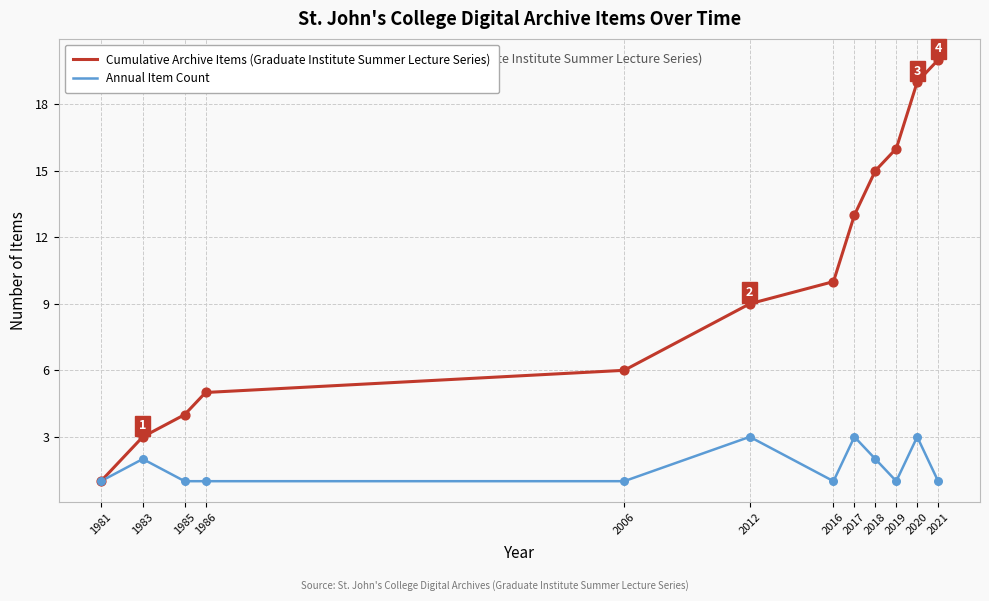

At which category is the sum across all series the highest?

2020